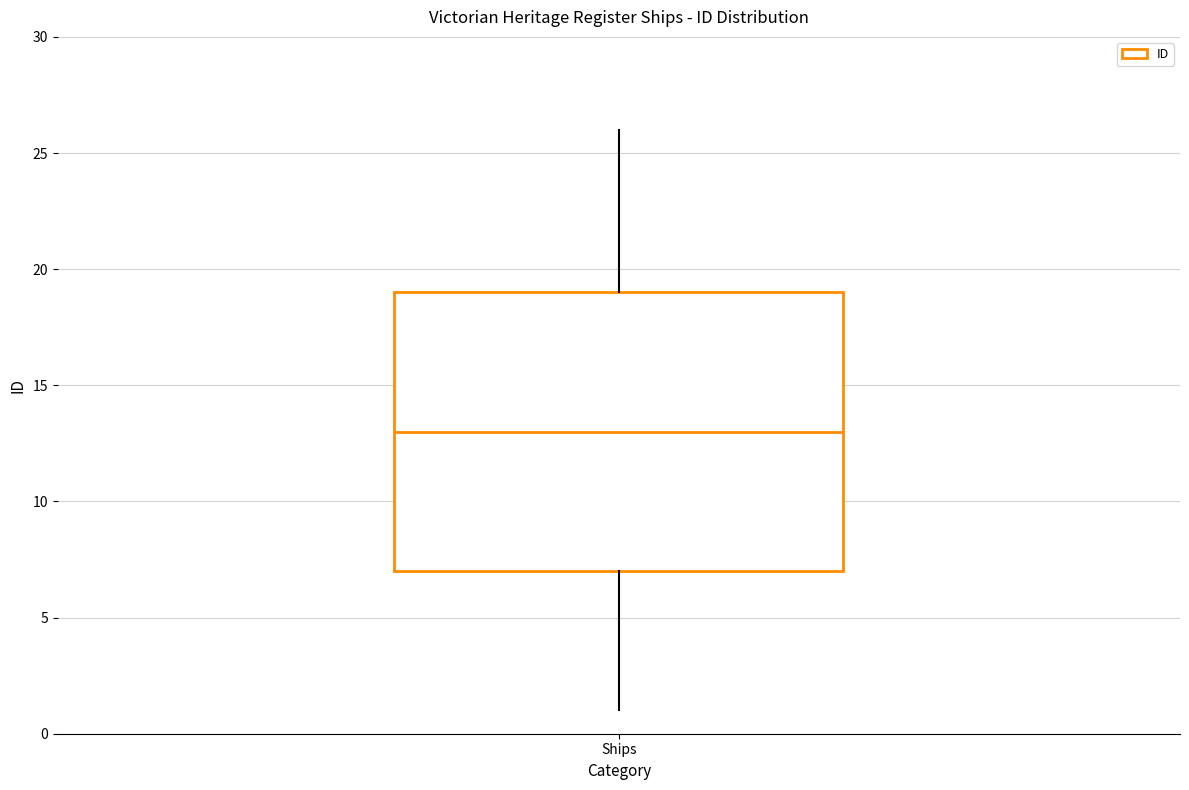

Read this box plot against the y-axis: the position of the median line, the range covered by the box, and the ends of both whiskers. The values are not printed on the chart, so give them approximately, as read against the axis.

median 13, box 7 to 19, whiskers 1 to 26